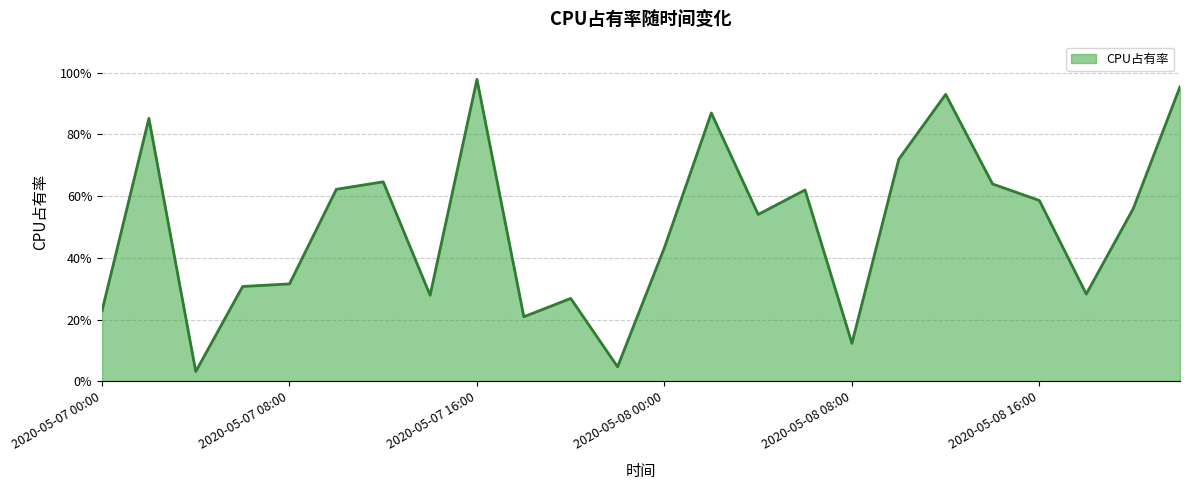

Does the chart display data point markers on the line(s)?

No